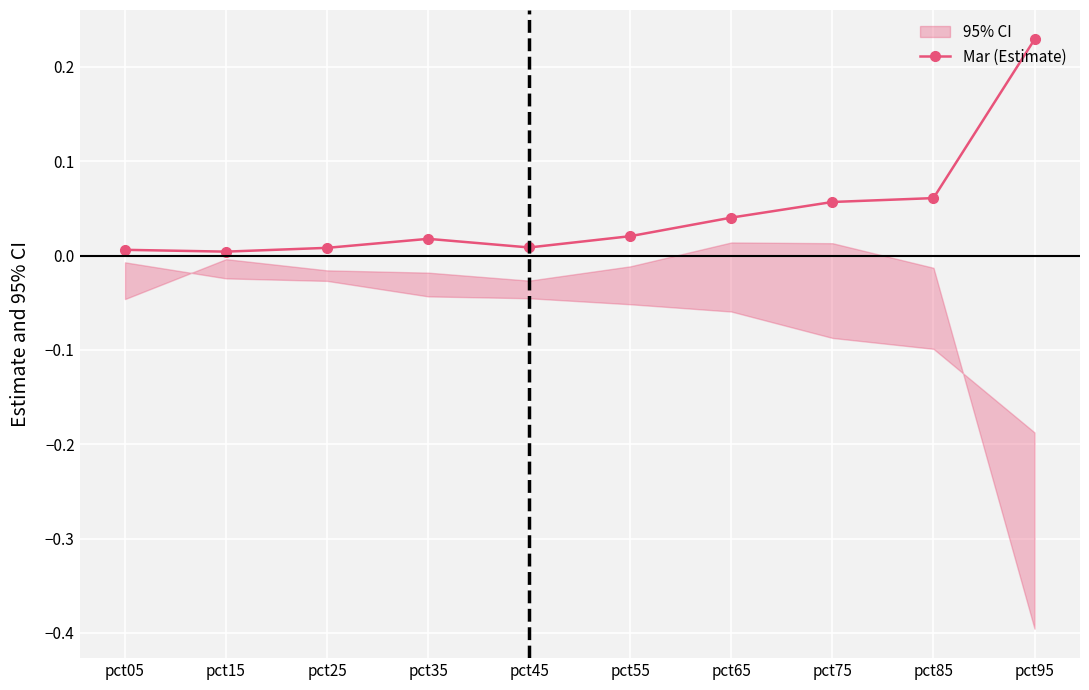

What is the difference between the maximum and second lowest values?

0.2